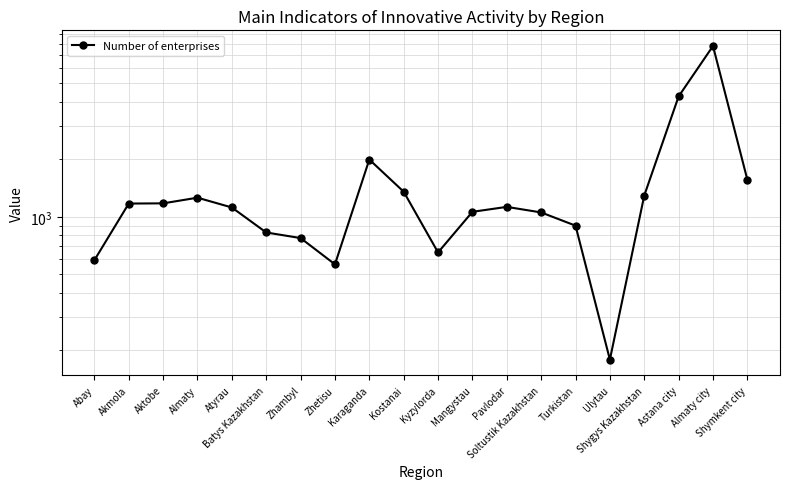

Which category has the highest value across all series?

Almaty city